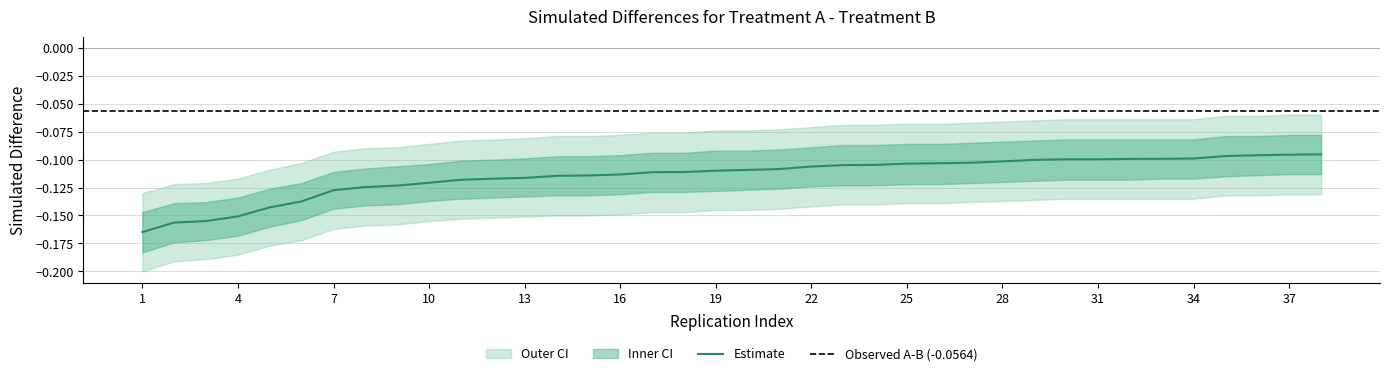

What is the difference between the maximum and second lowest values in the center series?

0.1